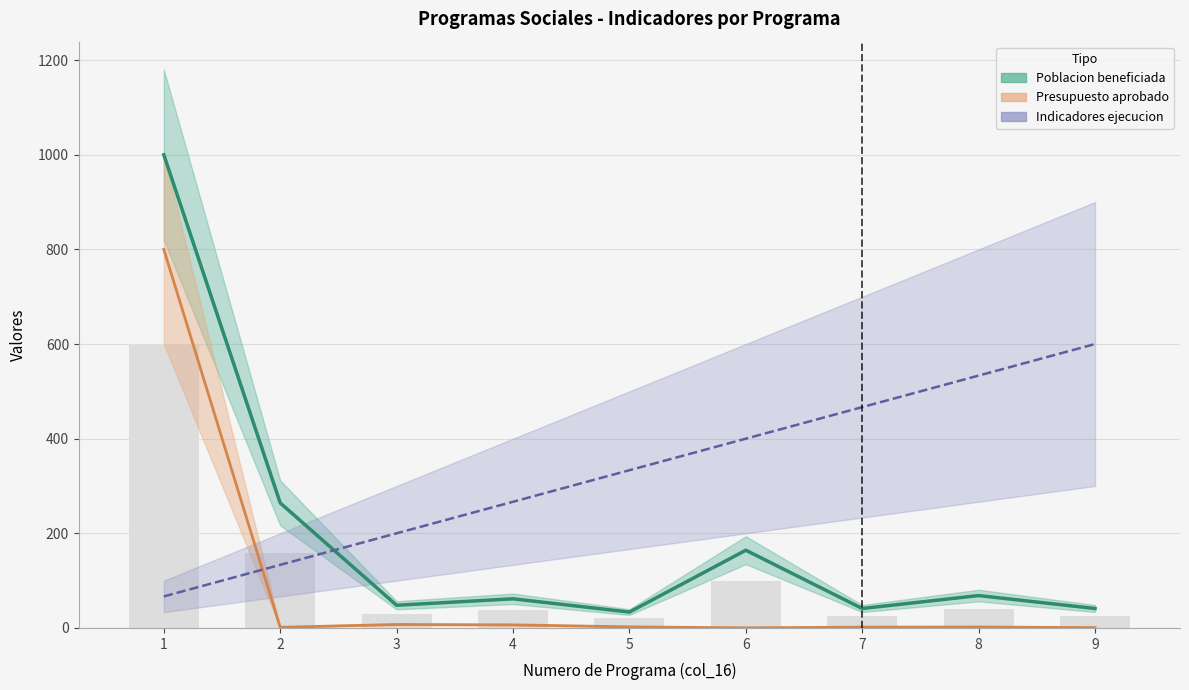

Is the value of Poblacion beneficiada at 6 greater than the value of Indicadores ejecucion at 3?

No